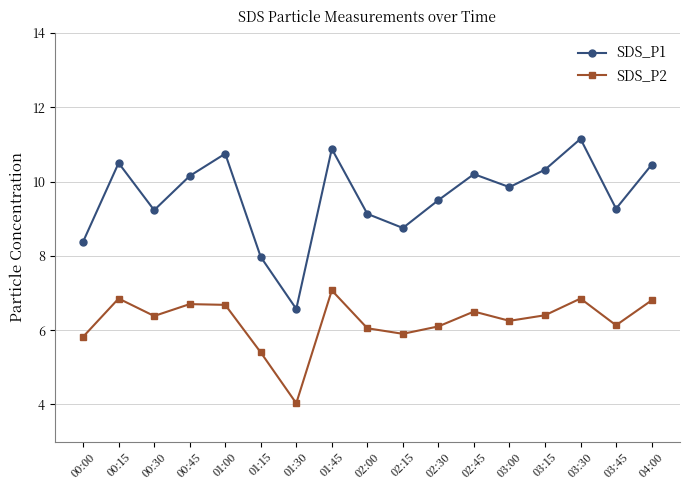

Which category has the lowest value in the SDS_P2 series?

01:30